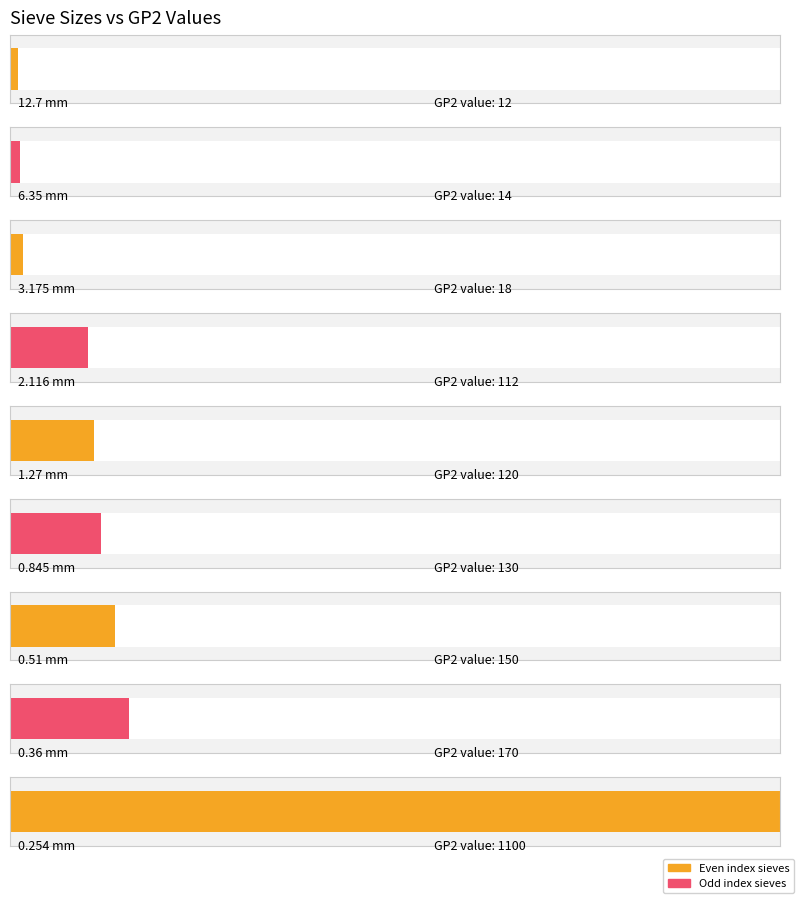

List the labels in order of value, smallest first.

12.7 mm, 6.35 mm, 3.175 mm, 2.116 mm, 1.27 mm, 0.845 mm, 0.51 mm, 0.36 mm, 0.254 mm